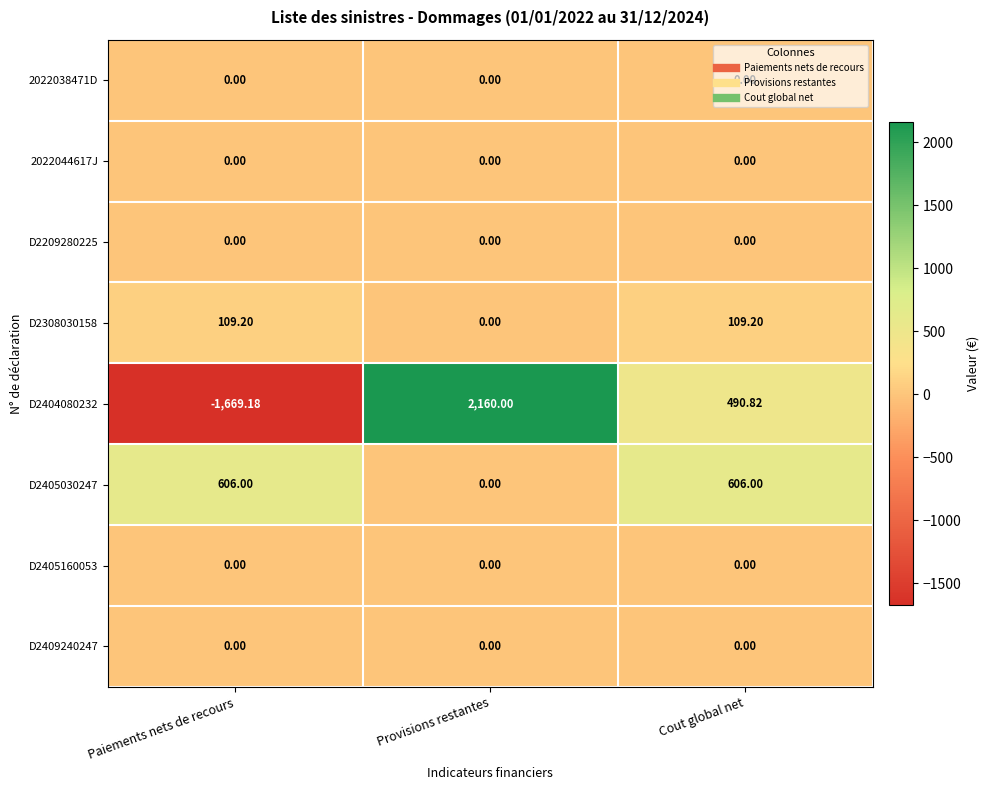

Which category has the lowest value across all series?

Paiements nets de recours